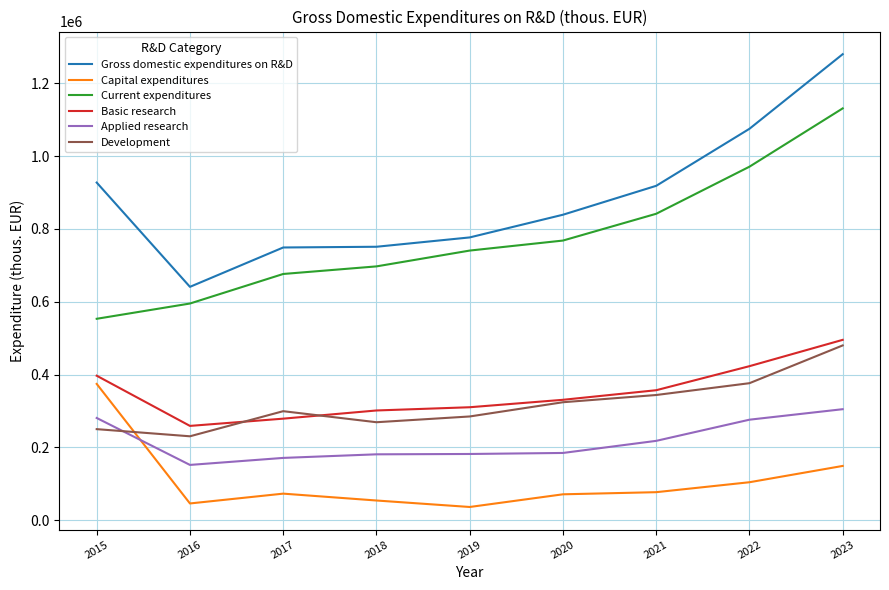

What is the spread (max minus min) of values at 2016?

595021.0